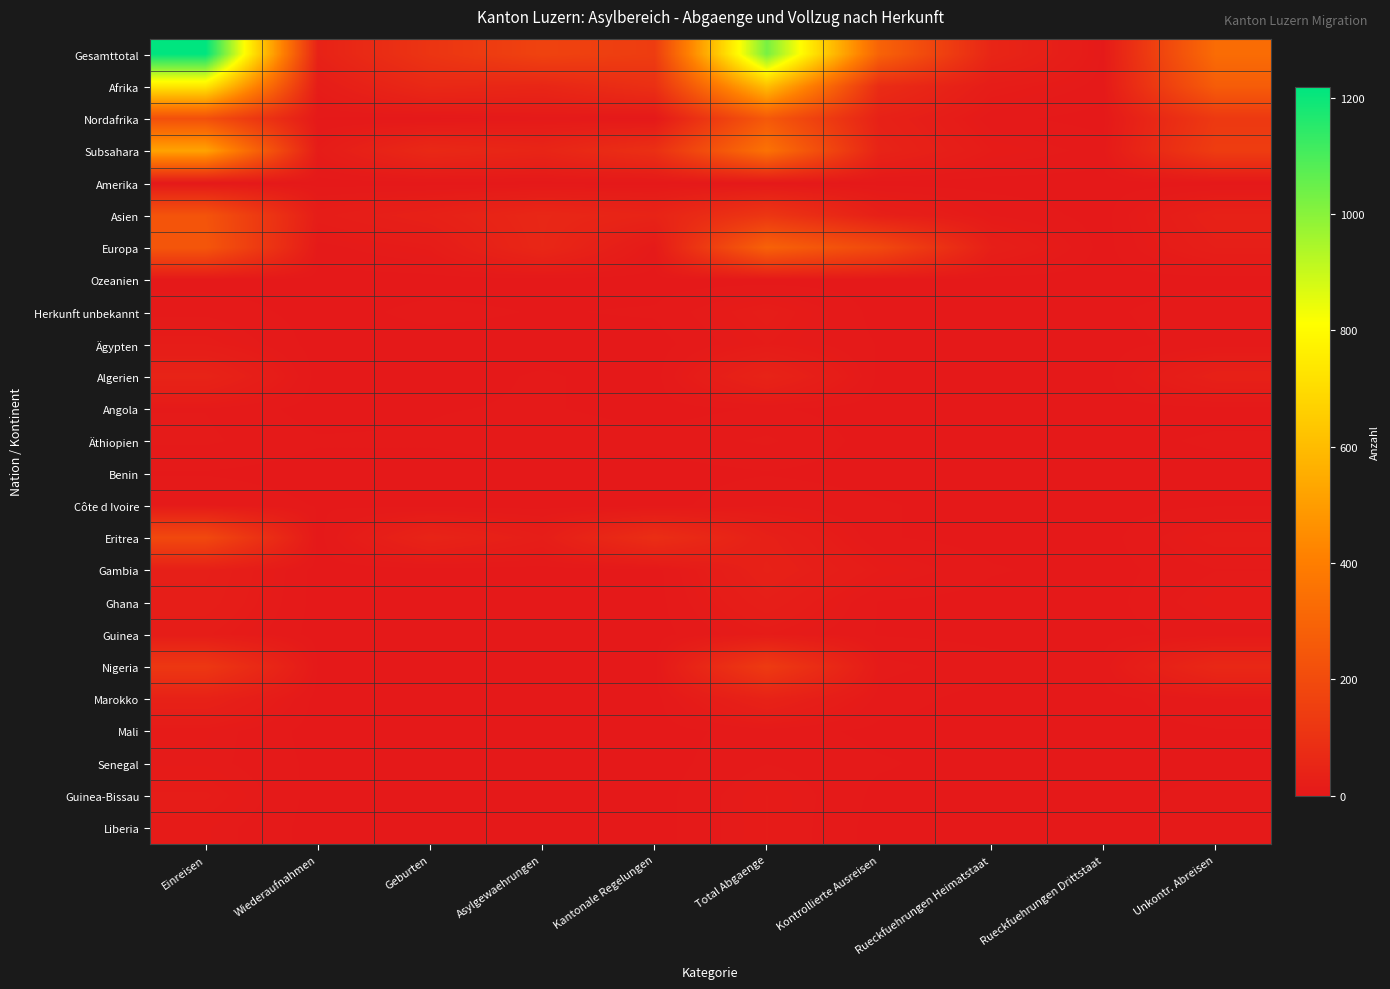

What is the total value across all series at Einreisen?

3701